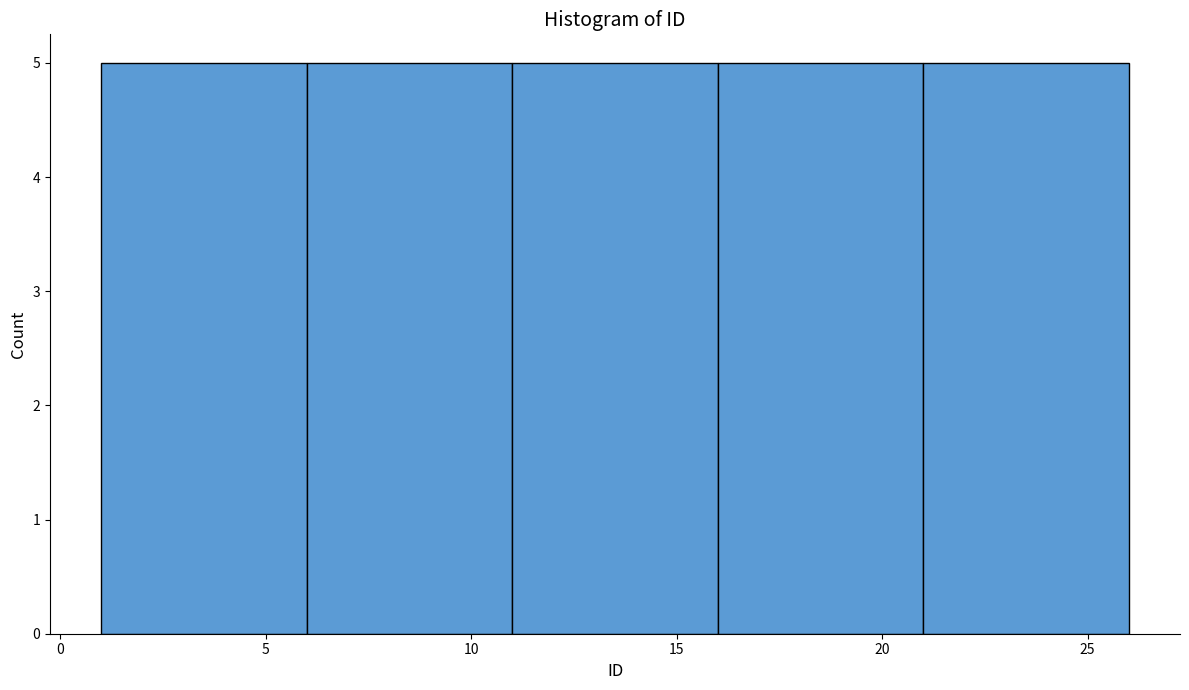

What is the height of the bar covering 1 to 6 on the x-axis? The values are not printed on the chart, so give them approximately, as read against the axis.

5